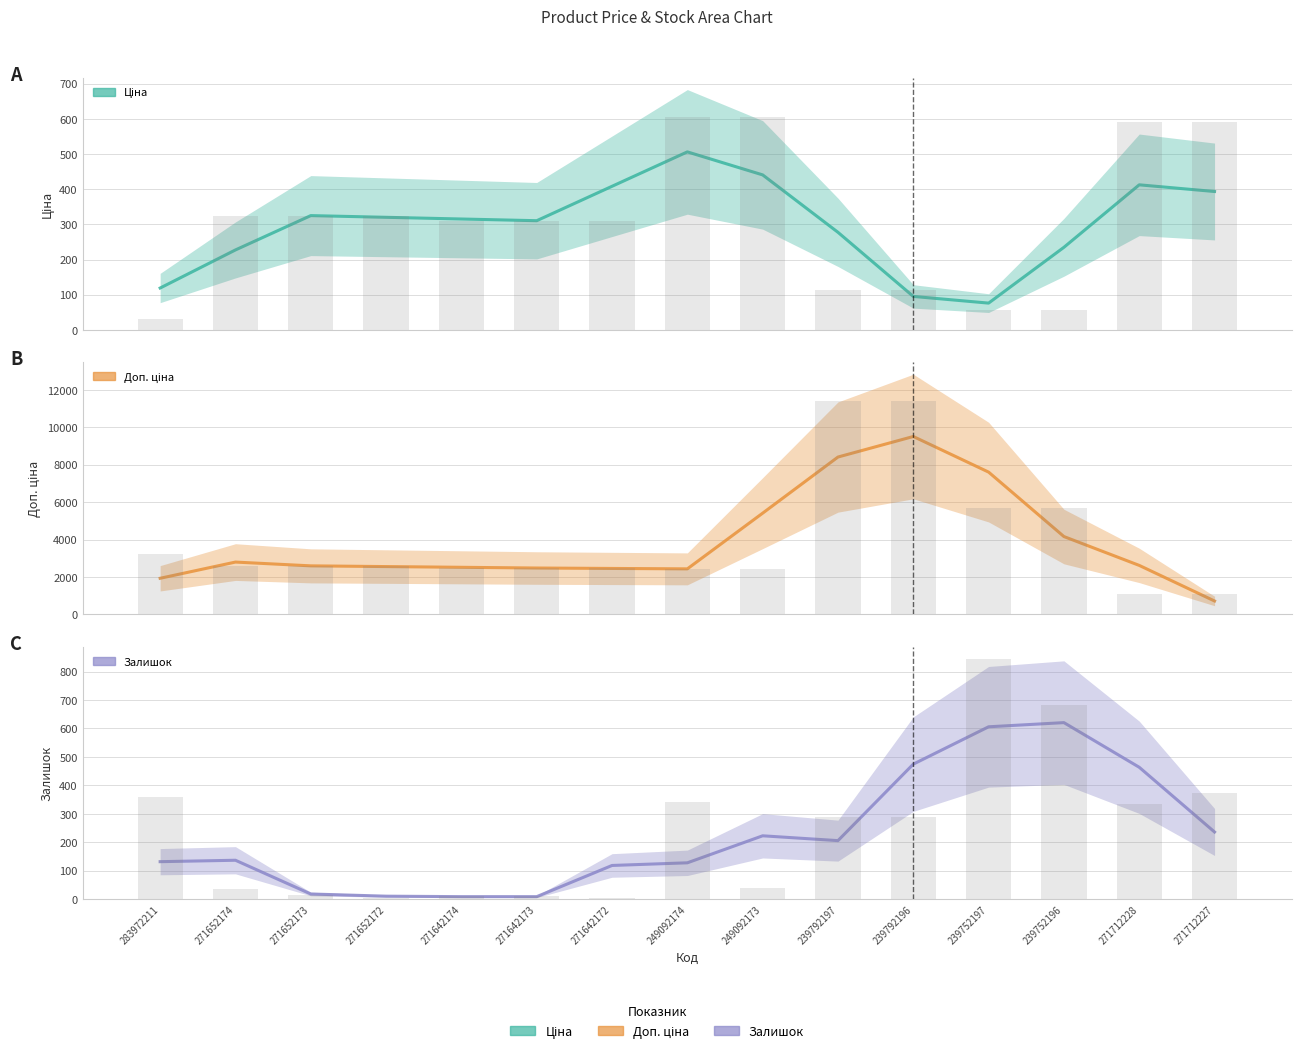

True or false: Доп. ціна has a value of 5413.2 at 249092173.

True